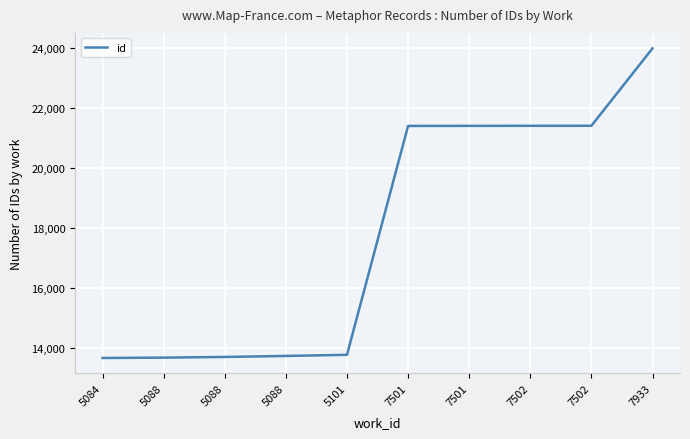

Approximately how many times larger is the value at 7502 compared to 7501?

1.0